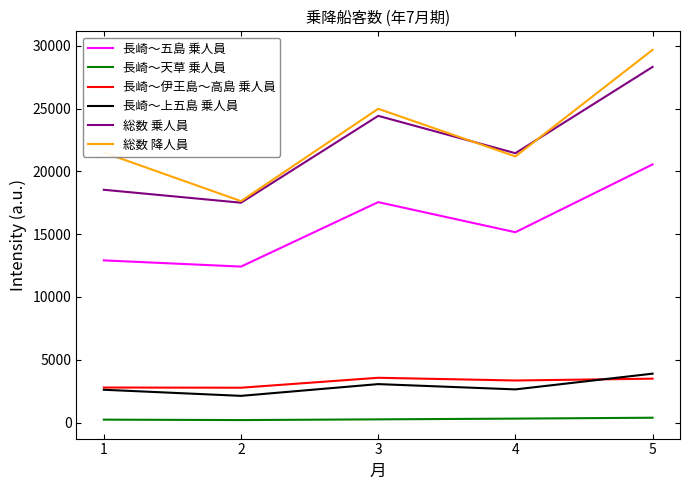

Which series has the largest range (max minus min)?

総数 降人員